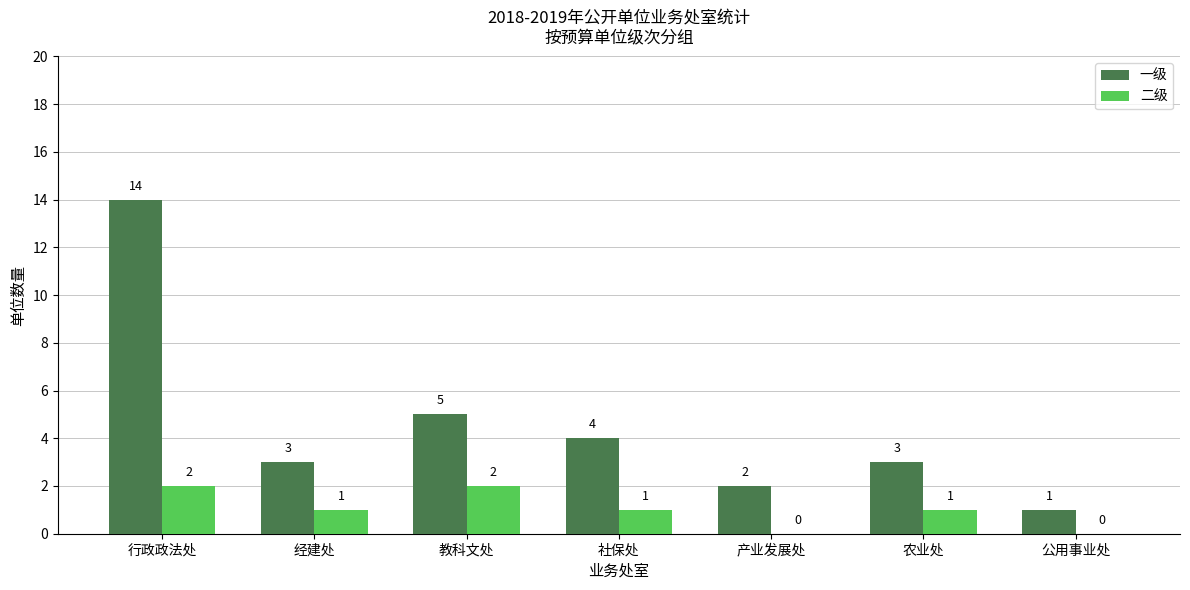

What is the average value of the 一级 series?

5